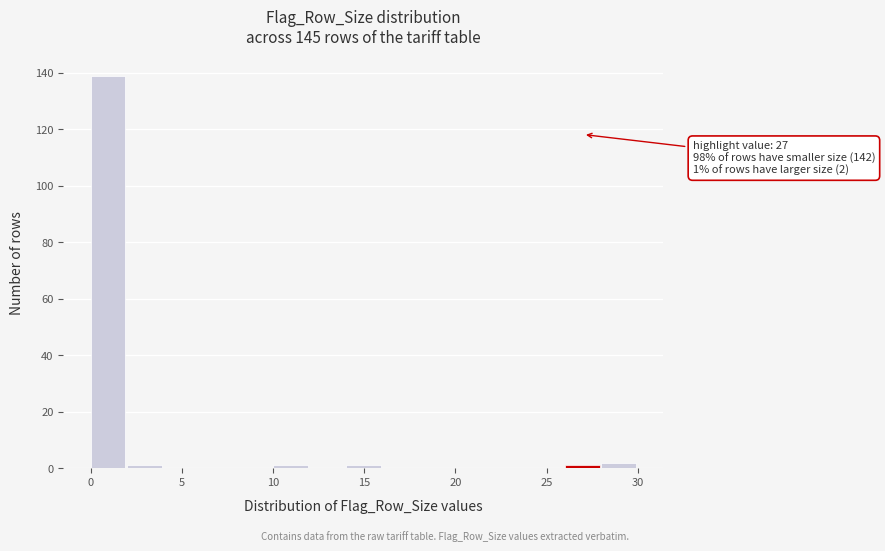

Over which range of the x-axis is the bar tallest?

0 to 2